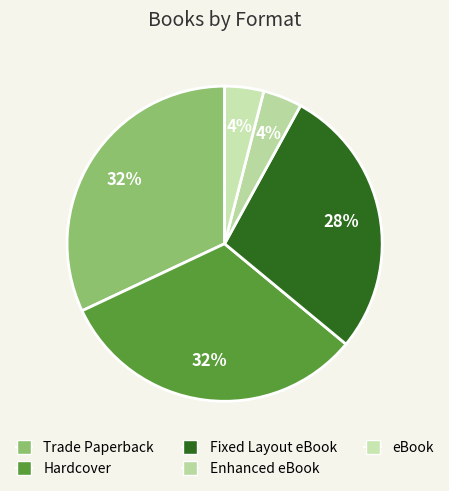

To the nearest percent, what is the average slice percentage?

20%